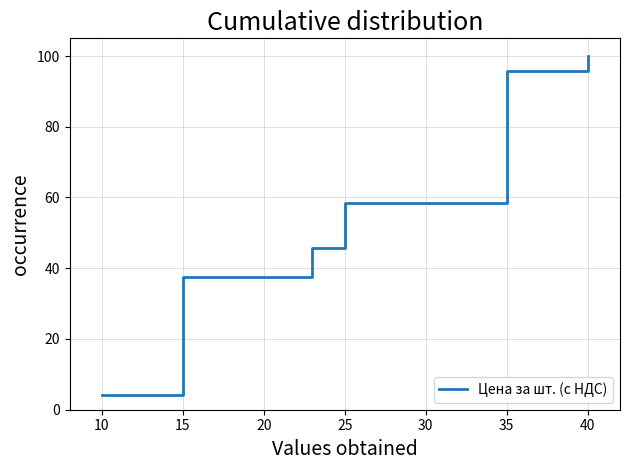

Reading left to right, transcribe all the data shown in this chart.

4.2	8.3	12.5	16.7	20.8	25.0	29.2	33.3	37.5	41.7	45.8	50.0	54.2	58.3	62.5	66.7	70.8	75.0	79.2	83.3	87.5	91.7	95.8	100.0